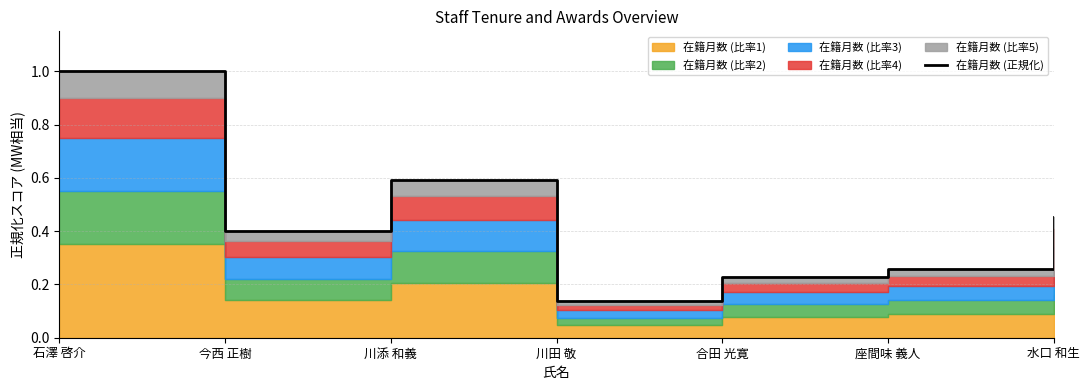

How many interior local peaks (higher than both neighbors) does the data have?

1